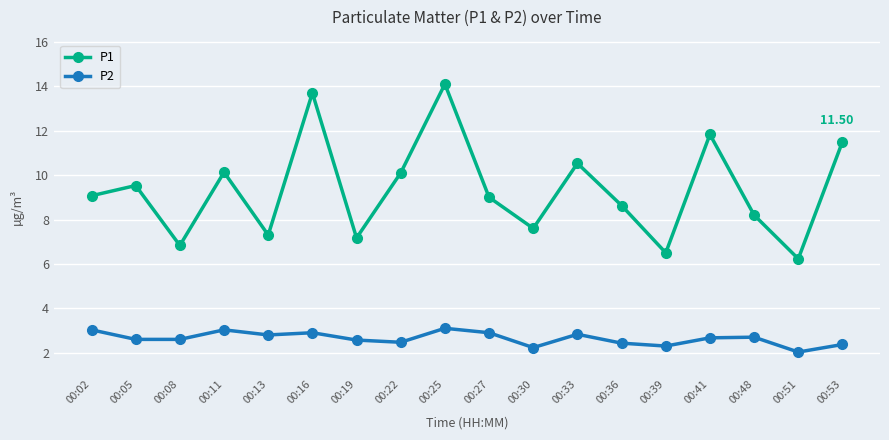

True or false: P1 and P2 cross at least once.

False